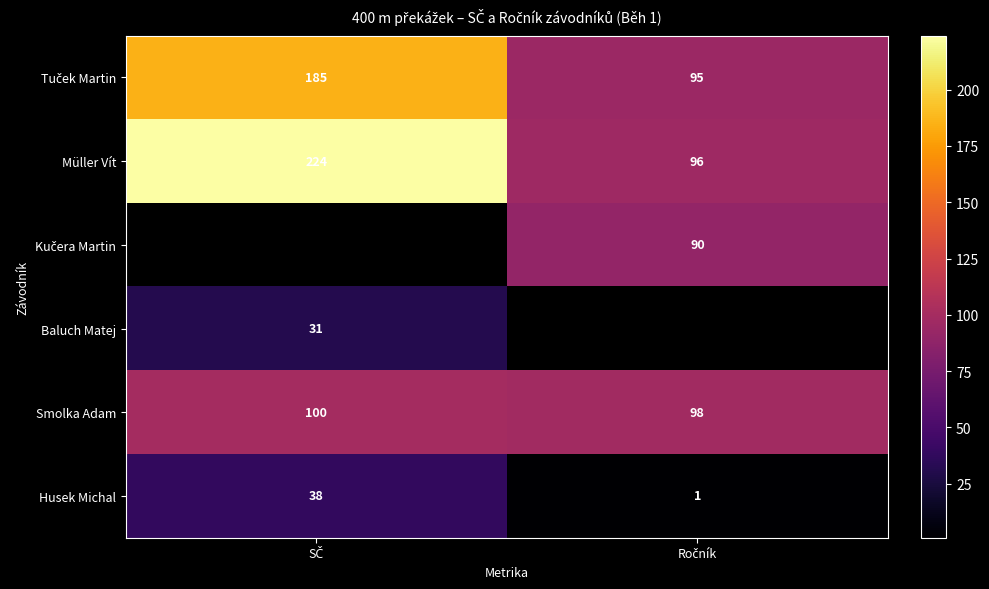

What is the sum of all Smolka Adam values?

198